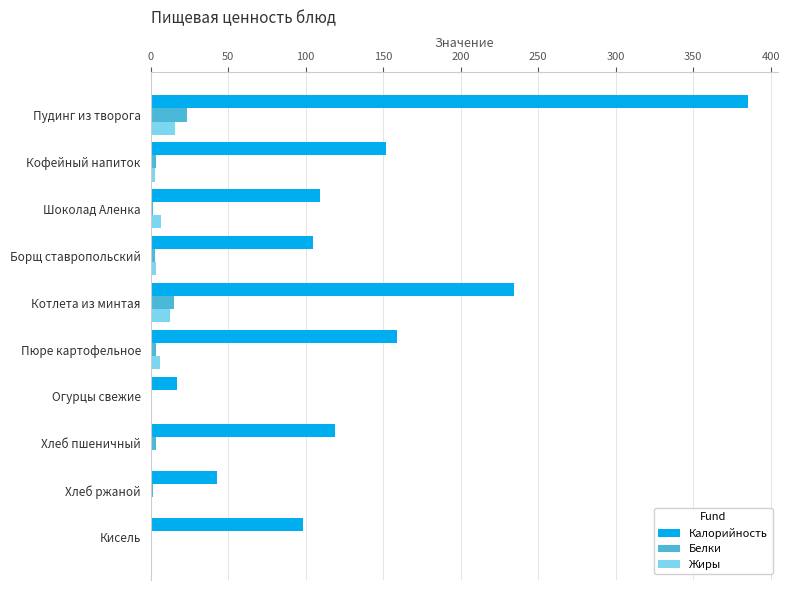

Which series has the largest total across all categories?

Калорийность